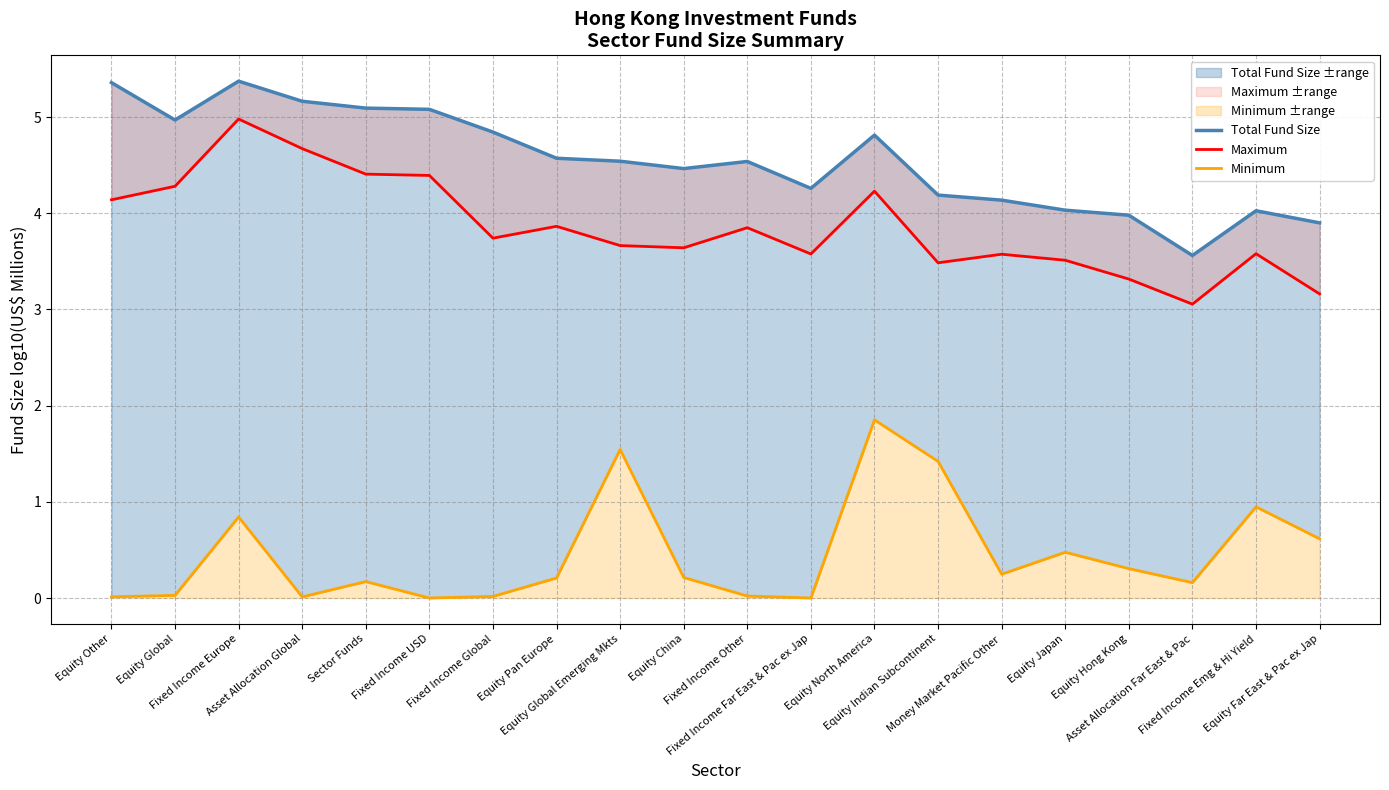

The Total Fund Size series shows 4.2 at Equity Indian Subcontinent. True or false?

True